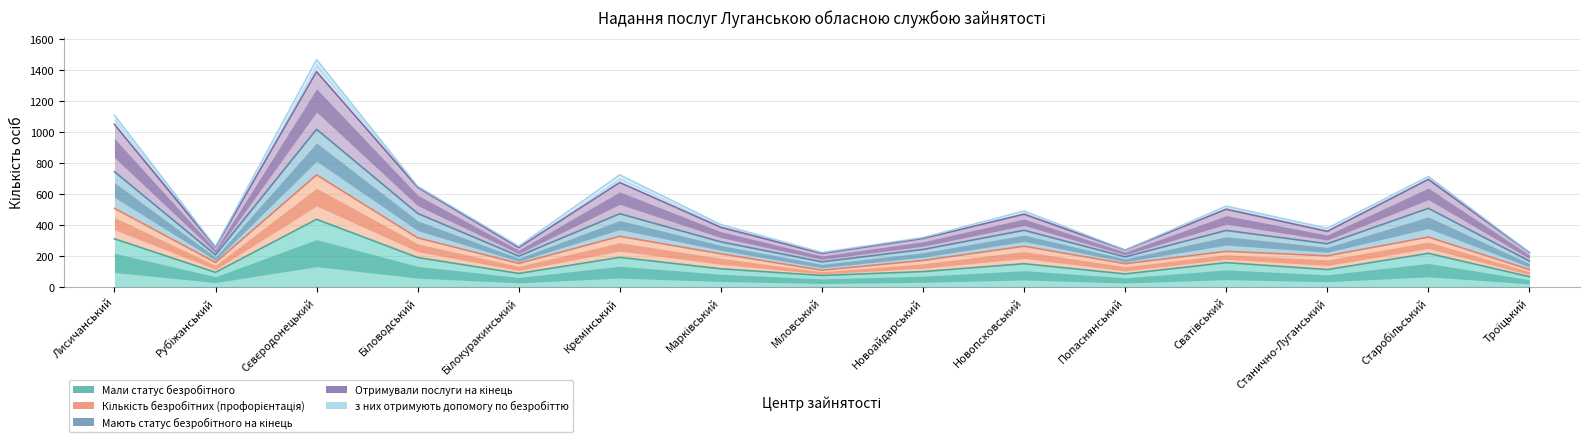

True or false: Отримували послуги на кінець and Мали статус безробітного cross at least once.

False